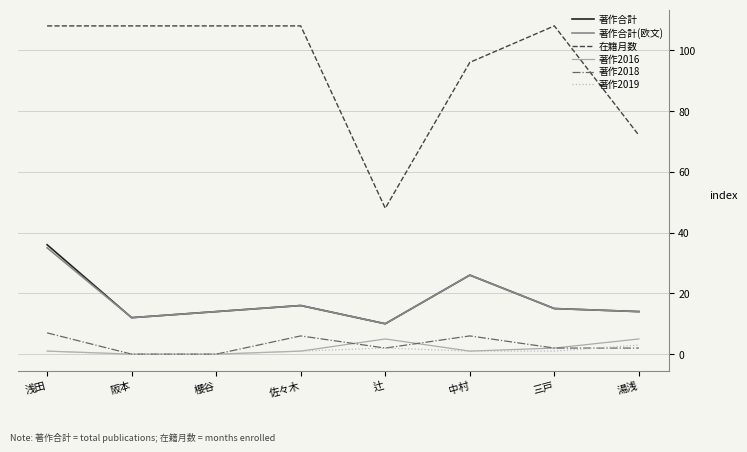

True or false: 著作合計 and 著作2018 cross at least once.

False